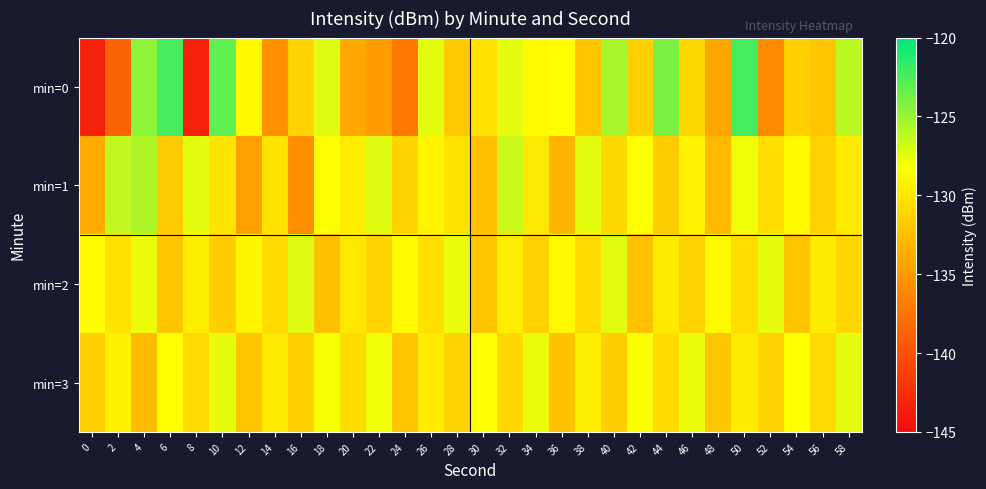

Reading left to right, transcribe all the data shown in this chart.

min=0: 0=-143.5	2=-138.7	4=-124.7	6=-122.3	8=-143.3	10=-123.1	12=-128.8	14=-135.6	16=-131.2	18=-127.3	20=-134.0	22=-134.7	24=-137.0	26=-127.5	28=-131.8	30=-130.3	32=-127.4	34=-128.6	36=-128.5	38=-132.1	40=-125.6	42=-131.5	44=-124.1	46=-130.9	48=-134.1	50=-122.3	52=-135.9	54=-131.5	56=-132.0	58=-126.1
min=1: 0=-133.8	2=-126.3	4=-125.7	6=-131.8	8=-127.4	10=-130.1	12=-134.5	14=-130.3	16=-135.8	18=-128.3	20=-129.5	22=-127.3	24=-131.2	26=-128.9	28=-130.1	30=-132.4	32=-126.7	34=-129.8	36=-133.1	38=-127.5	40=-130.9	42=-128.3	44=-131.7	46=-129.1	48=-132.8	50=-127.9	52=-130.5	54=-128.7	56=-131.3	58=-129.6
min=2: 0=-128.5	2=-130.2	4=-127.8	6=-132.1	8=-129.4	10=-131.6	12=-128.9	14=-130.7	16=-127.3	18=-132.5	20=-129.8	22=-131.1	24=-128.6	26=-130.4	28=-127.7	30=-132.2	32=-129.5	34=-131.3	36=-128.8	38=-130.6	40=-127.4	42=-132.4	44=-129.7	46=-131.2	48=-128.7	50=-130.5	52=-127.6	54=-132.3	56=-129.6	58=-131.0
min=3: 0=-131.5	2=-129.3	4=-132.7	6=-128.4	8=-130.8	10=-127.6	12=-132.1	14=-129.8	16=-131.4	18=-128.1	20=-130.6	22=-127.9	24=-132.3	26=-129.6	28=-131.2	30=-128.3	32=-130.9	34=-127.7	36=-132.4	38=-129.5	40=-131.6	42=-128.2	44=-130.7	46=-127.8	48=-132.2	50=-129.7	52=-131.3	54=-128.4	56=-130.8	58=-127.5